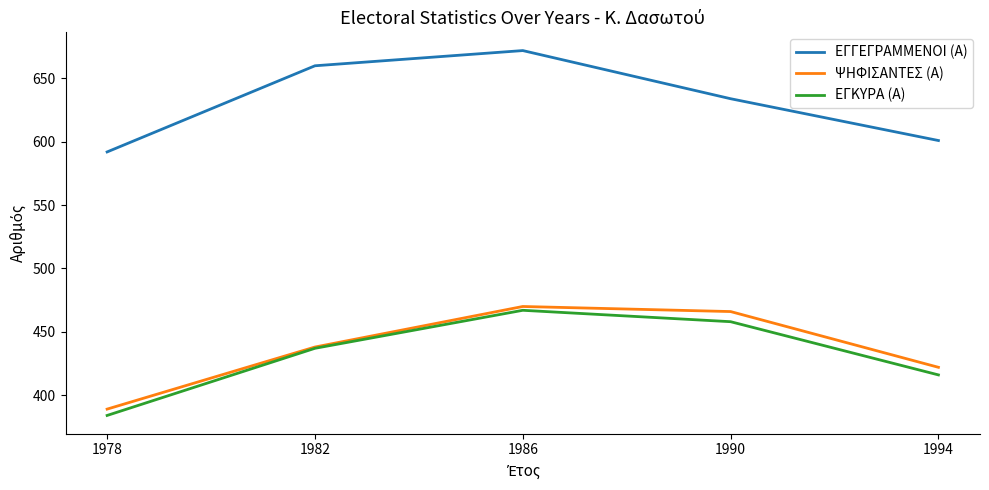

How many values in the ΕΓΓΕΓΡΑΜΜΕΝΟΙ (Α) series are below 634?

2